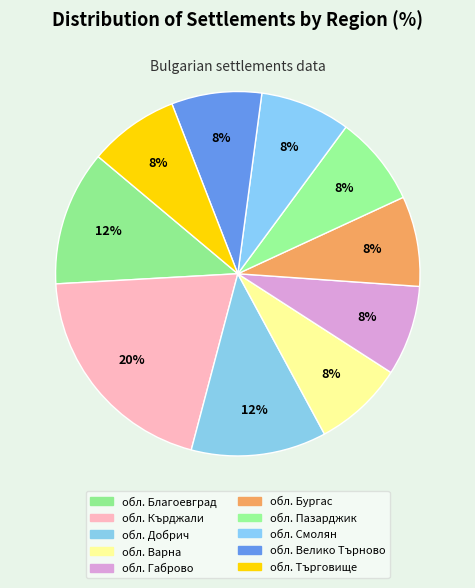

How many segments does this pie chart have?

10